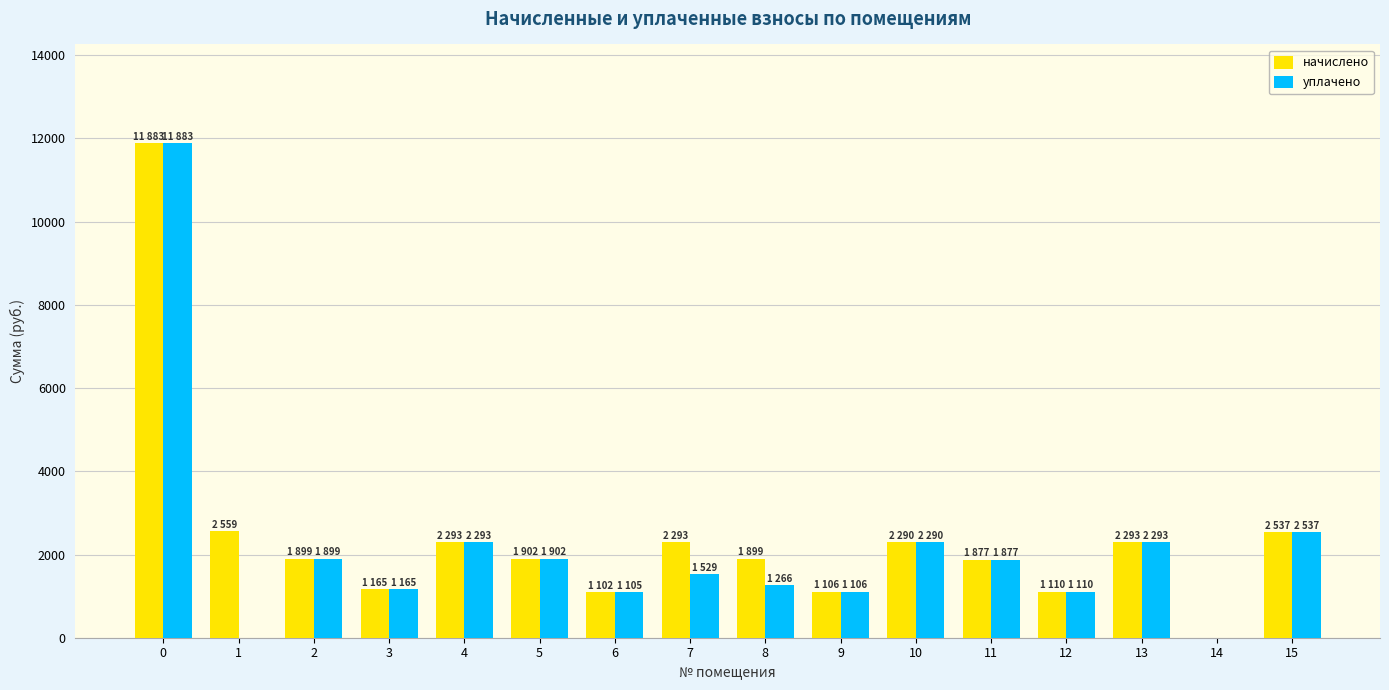

Does the chart contain stacked bars?

No